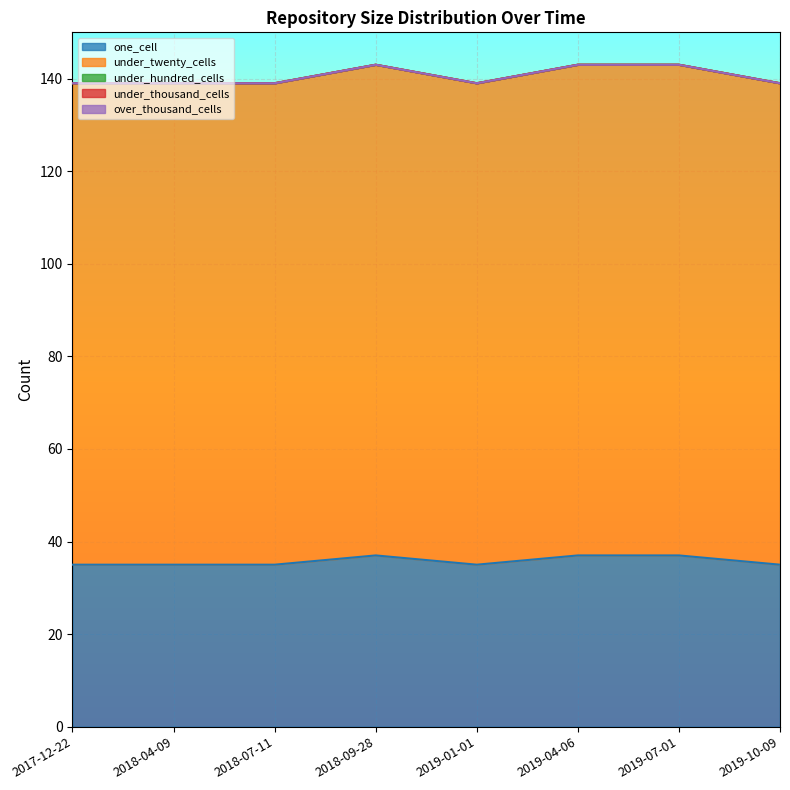

Where is the first local minimum for under_twenty_cells?

2019-01-01